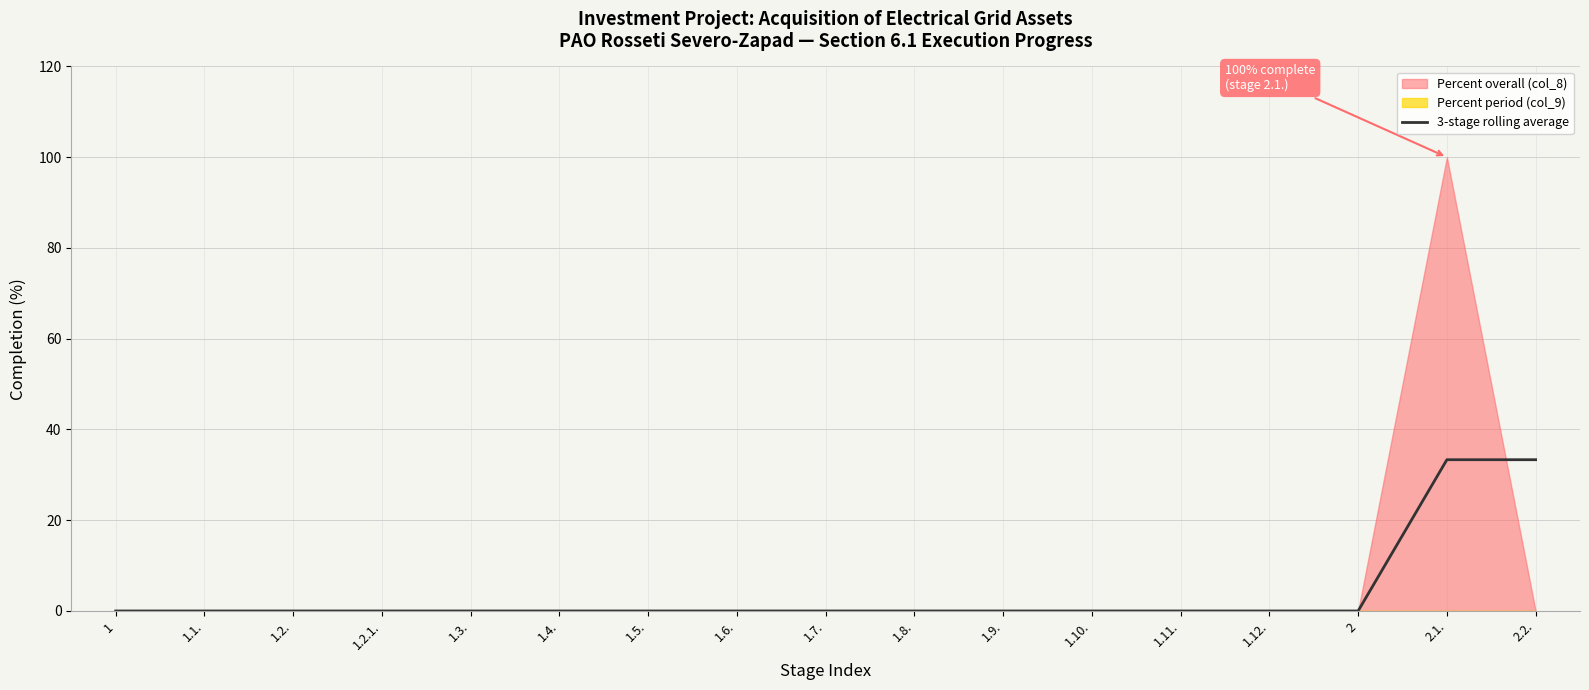

What is the difference between the second highest and second lowest values?

33.3